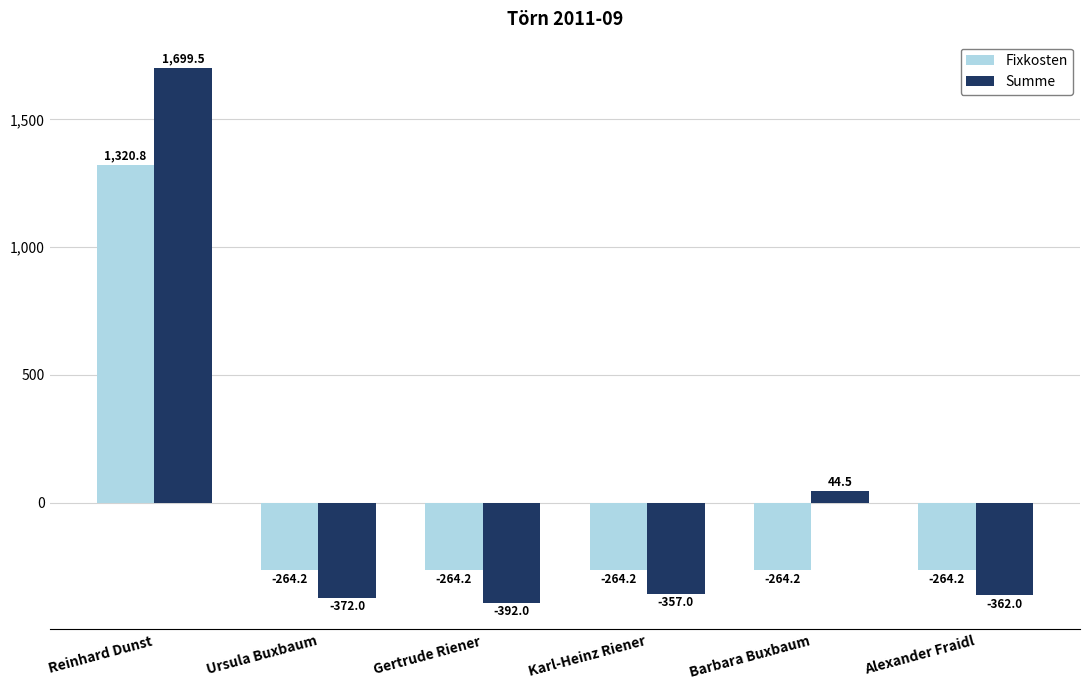

What is the difference between the maximum and minimum values in the Summe series?

2091.5